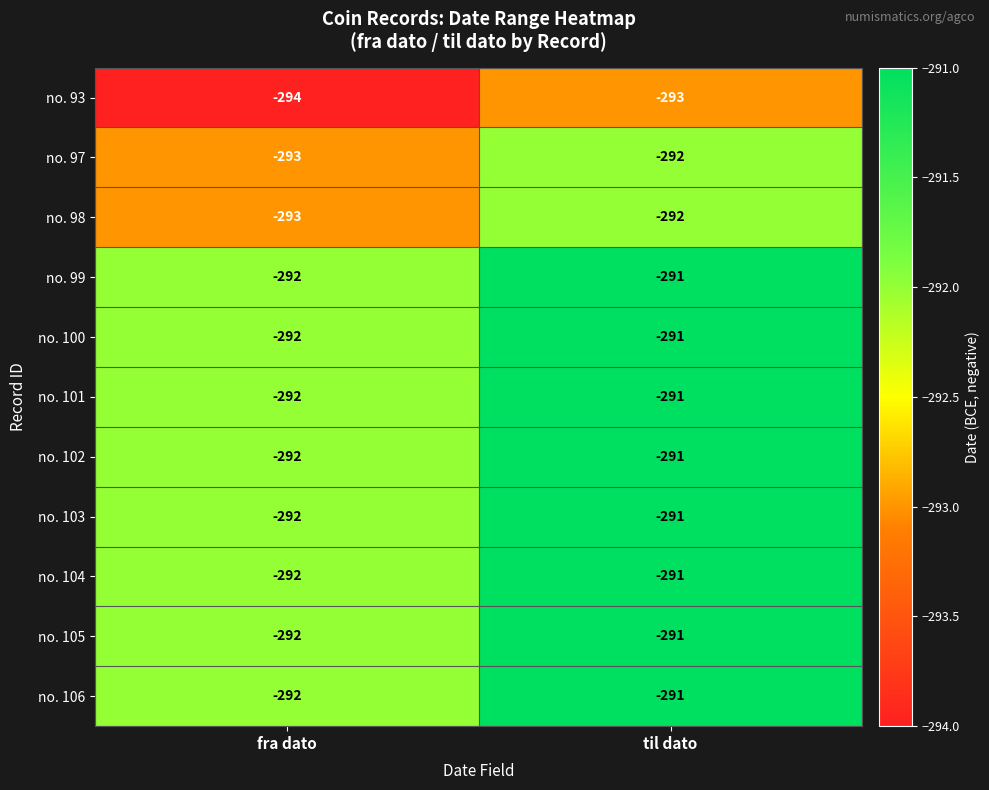

What is the total value across all series at til dato?

-3205